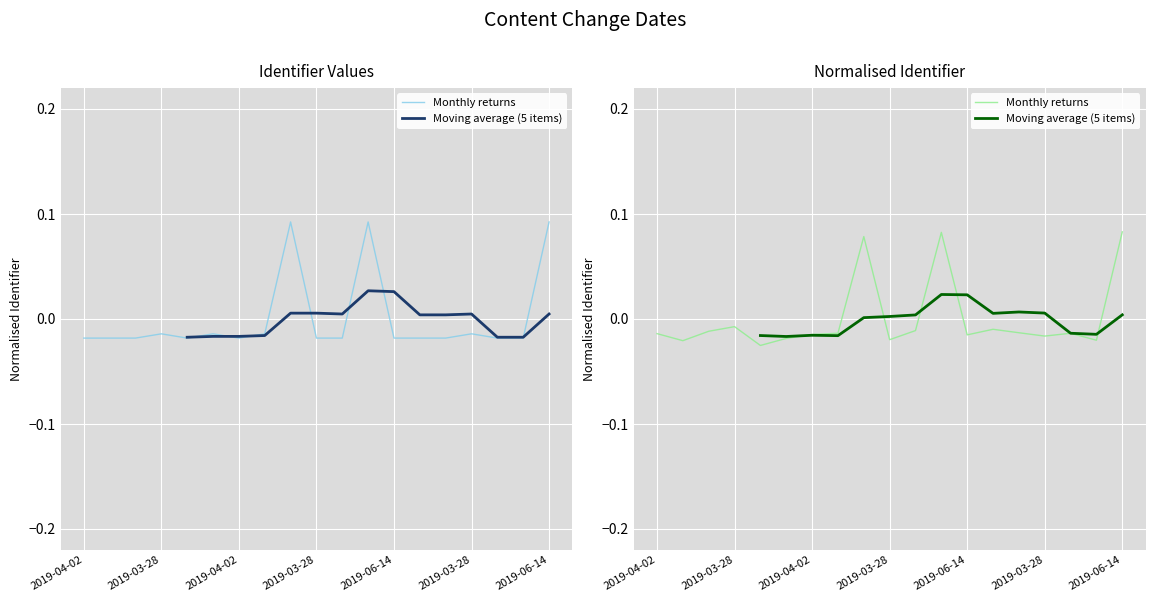

At which category is the sum across all series the highest?

11